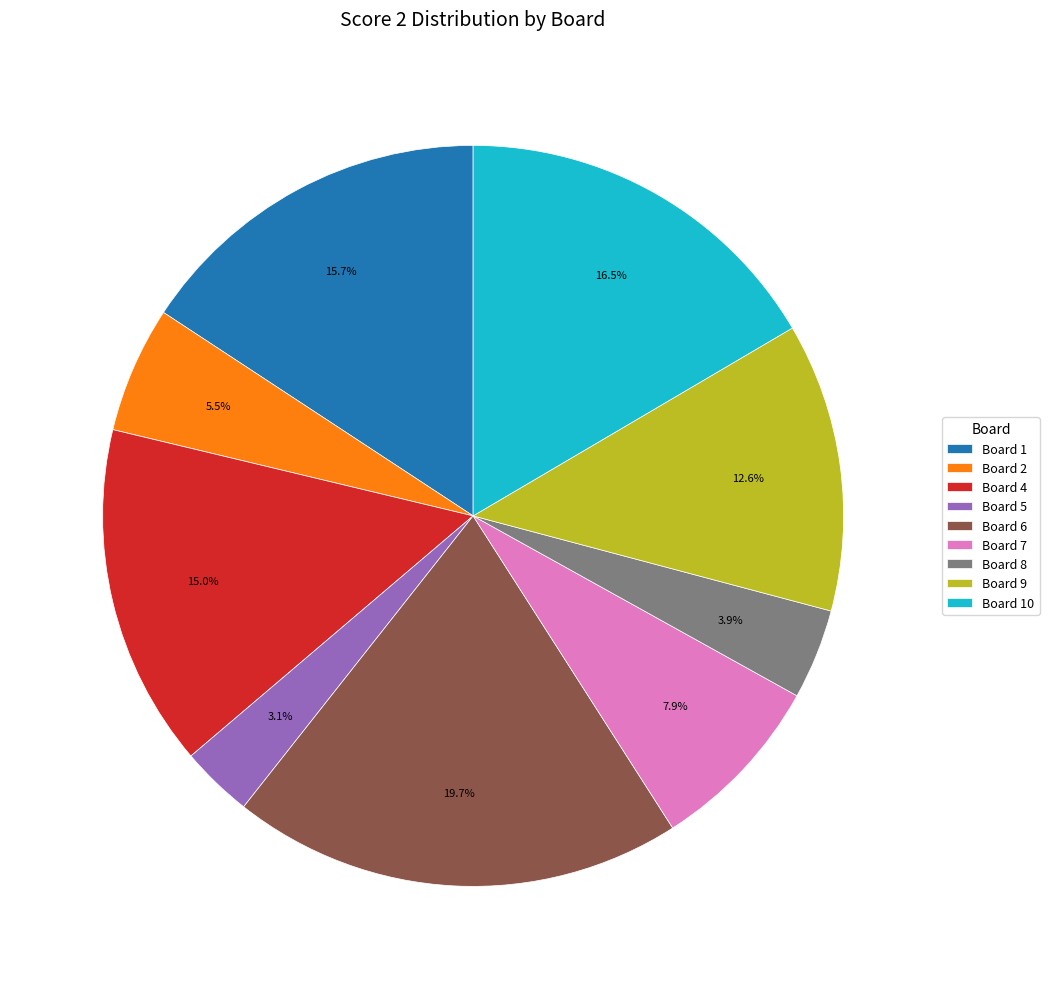

Does Board 9 represent more than half of the total?

No